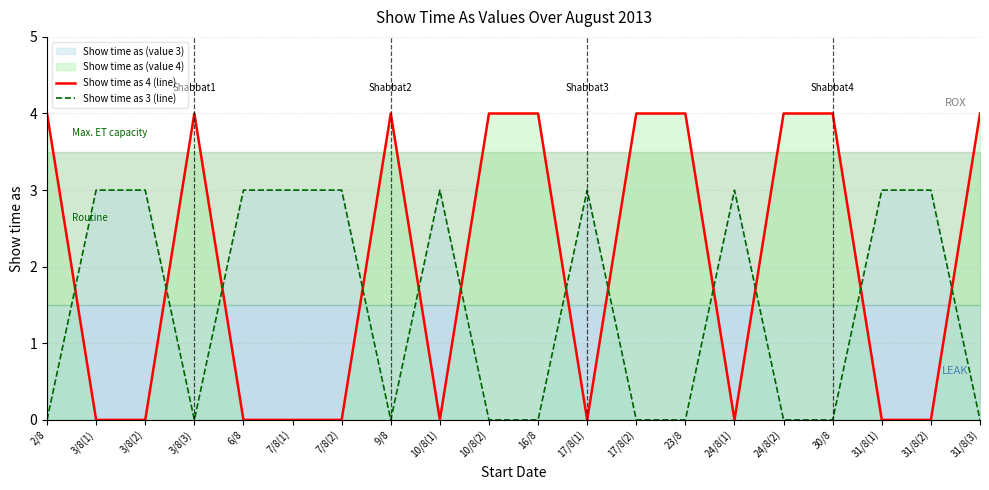

Which series has the largest range (max minus min)?

Show time as 4 (line)